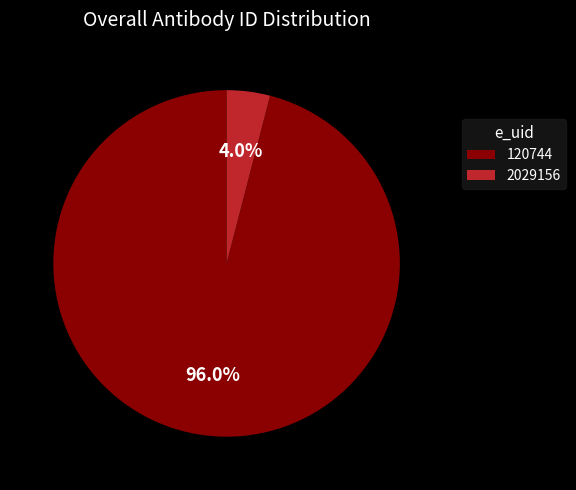

Which category has the biggest portion of the pie?

120744